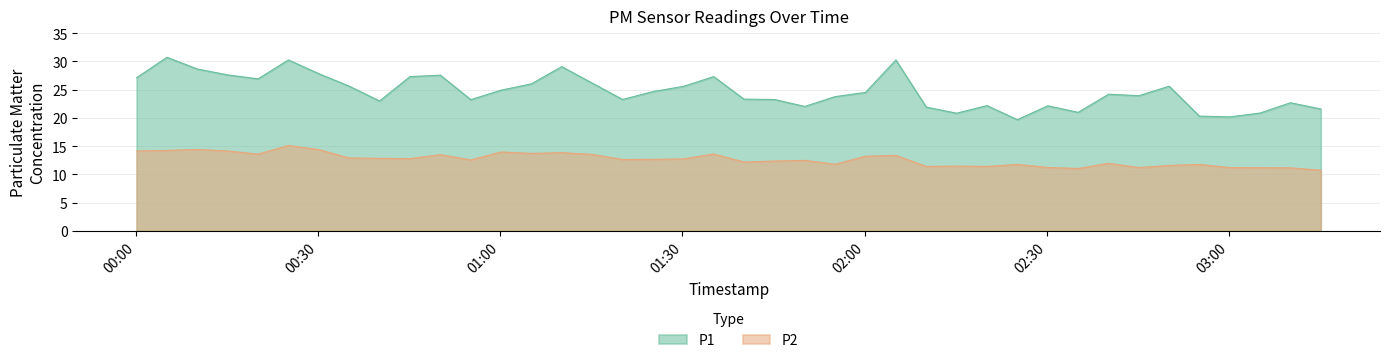

How many lines are shown in the chart?

2